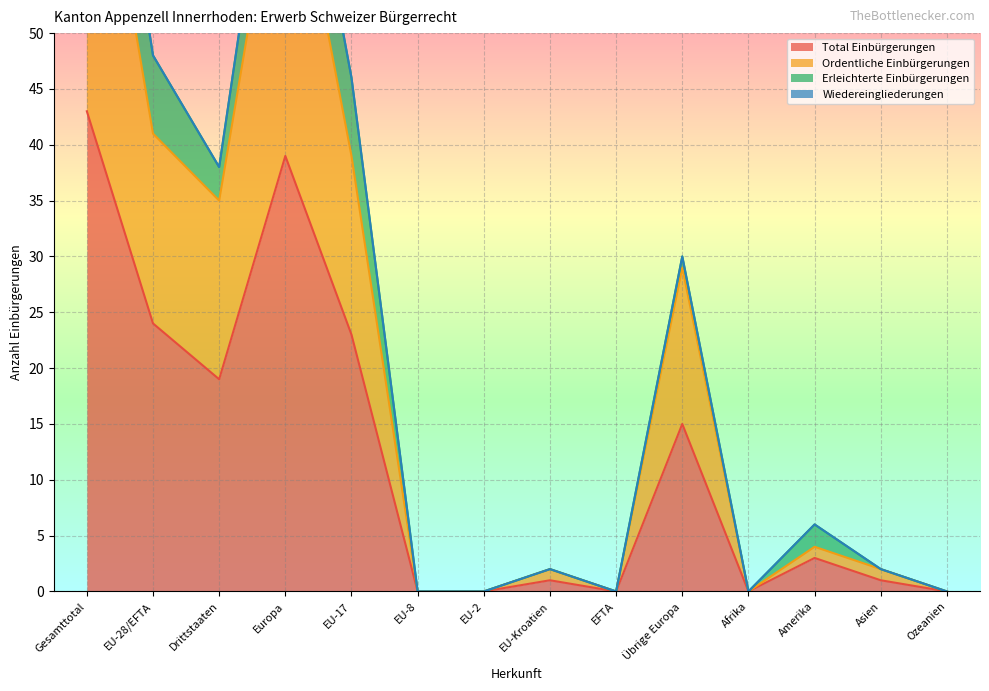

What is the sum of the Total Einbürgerungen values at Drittstaaten and Gesamttotal?

62